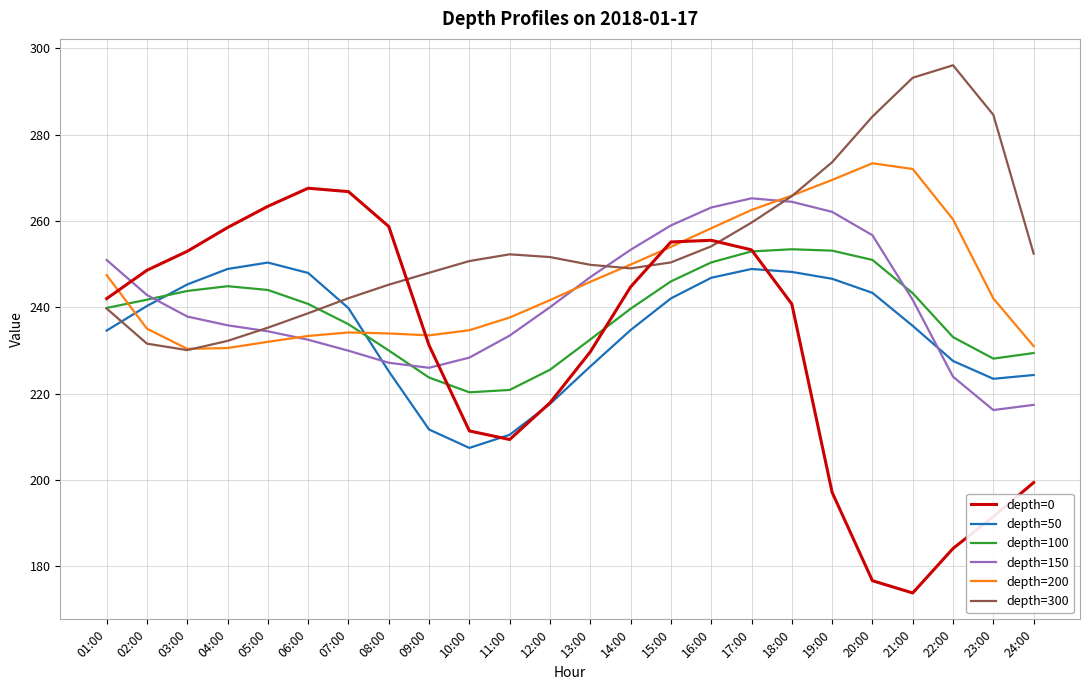

After their last crossing, which series has the higher values: depth=0 or depth=150?

depth=150